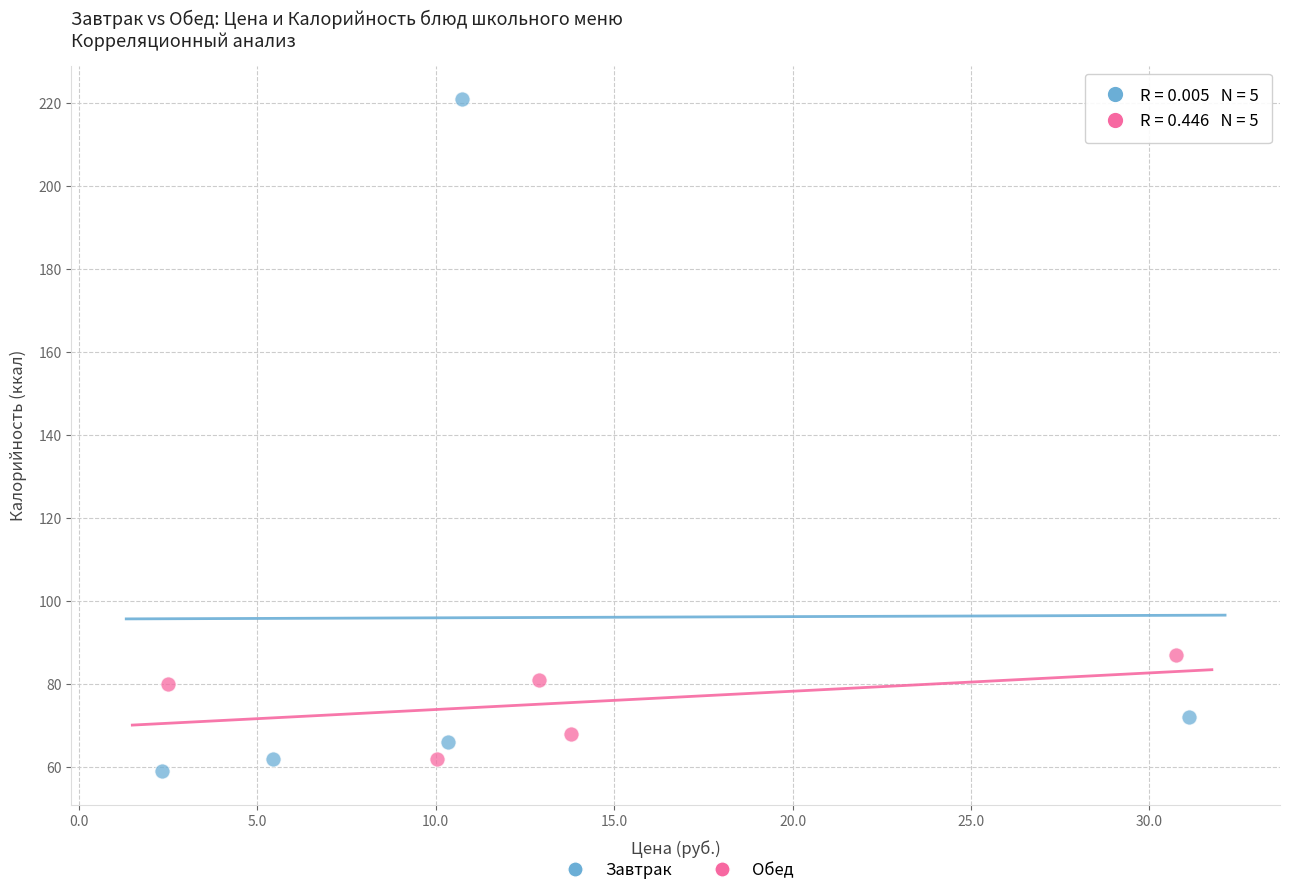

What are all the series names shown in the legend?

Завтрак, Обед